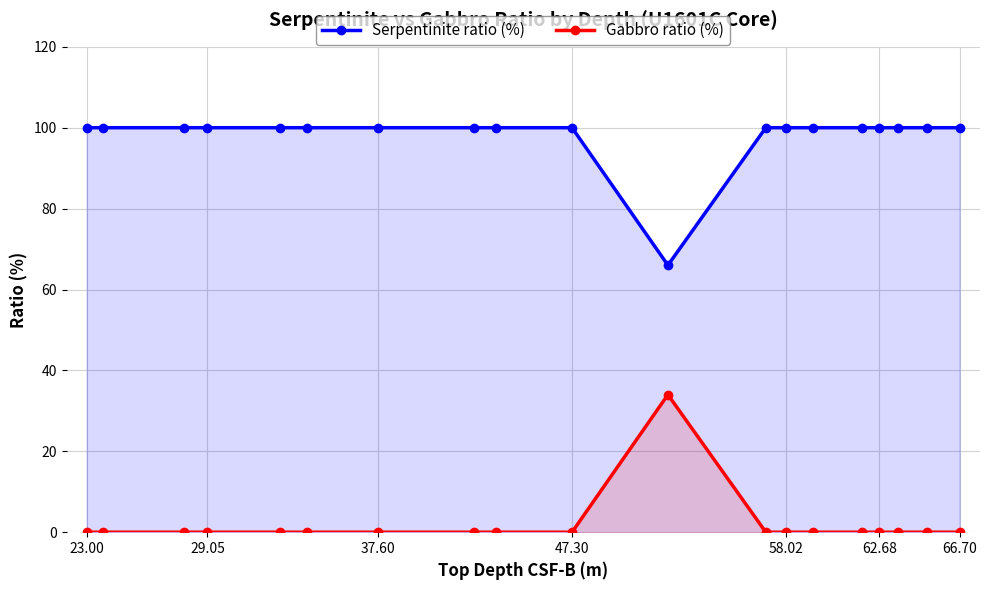

At which category is the sum across all series the highest?

23.00